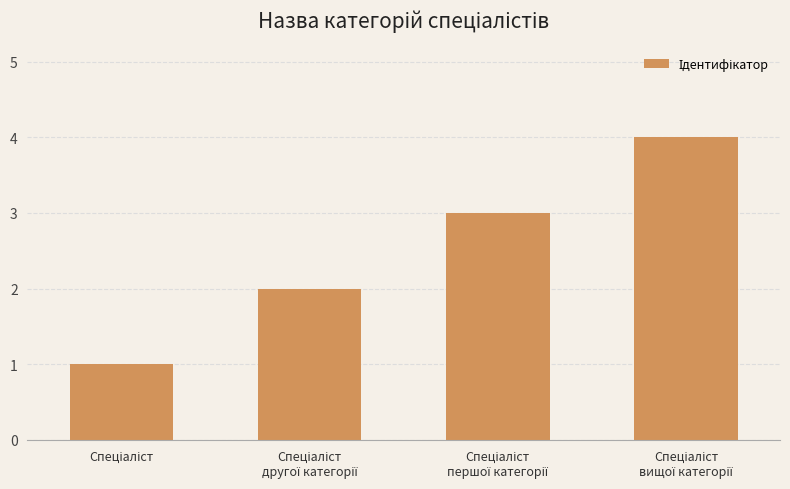

What is the maximum value shown in the chart?

4